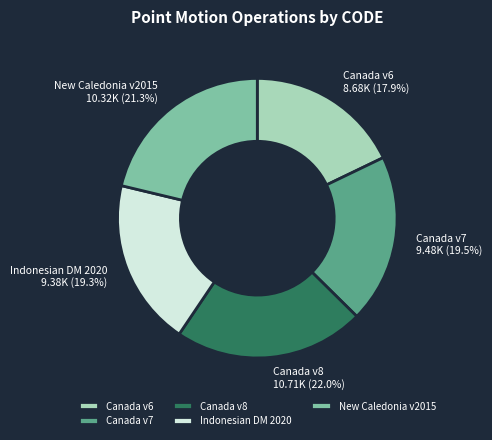

What is the largest slice in the pie chart?

Canada v8